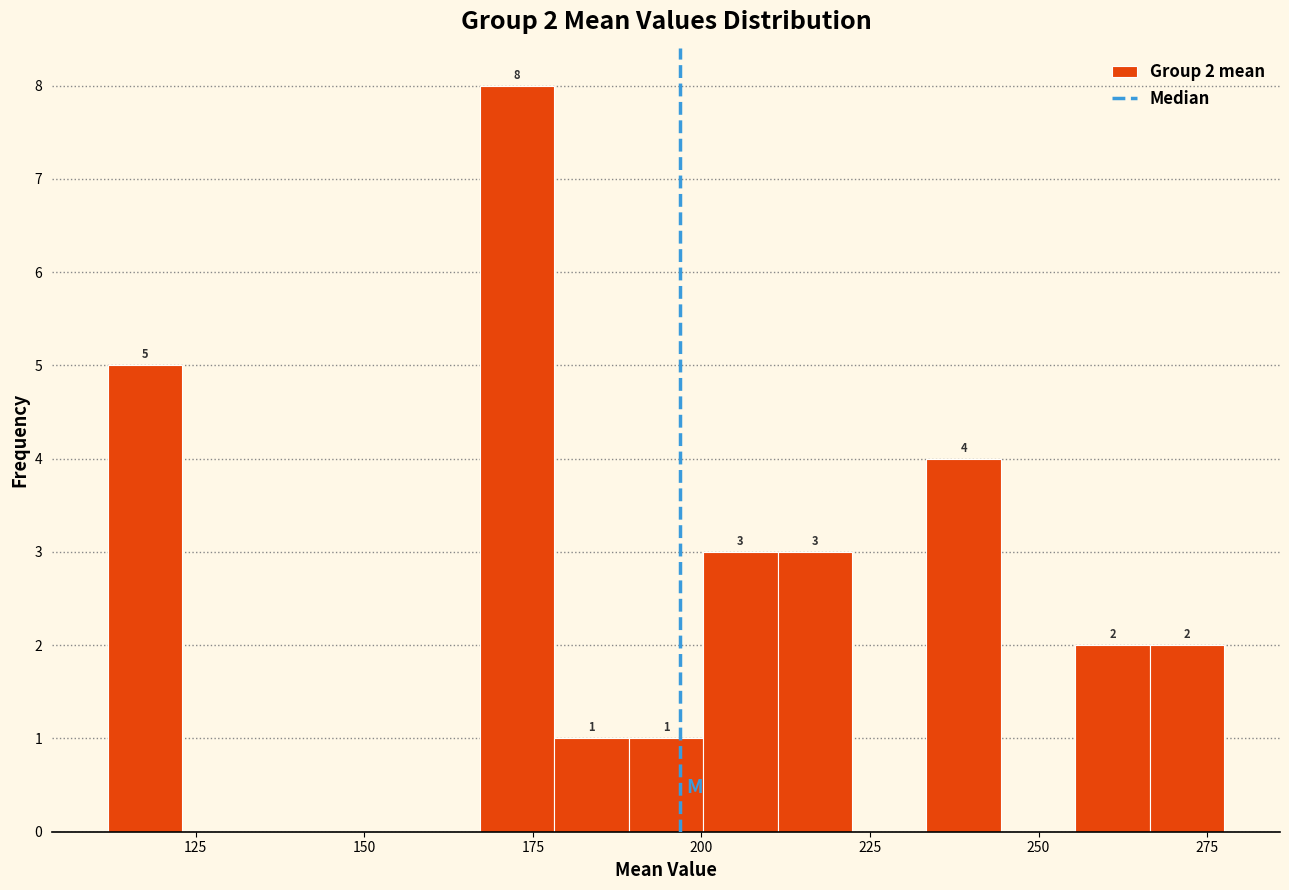

Around what value on the x-axis is the tallest bar? Give the approximate position of its centre, as read against the axis.

175